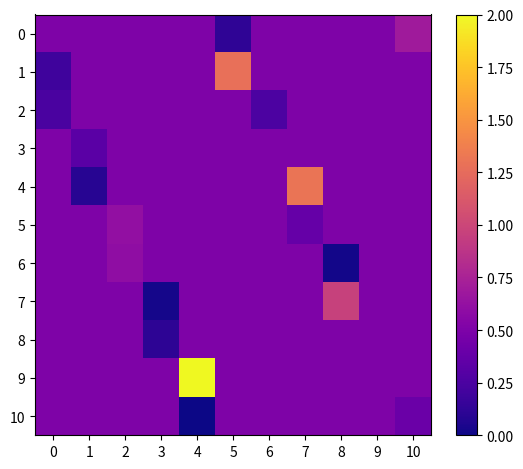

Reading left to right, transcribe all the data shown in this chart.

0: 0=0.5	1=0.5	2=0.5	3=0.5	4=0.5	5=0.1	6=0.5	7=0.5	8=0.5	9=0.5	10=0.7
1: 0=0.2	1=0.5	2=0.5	3=0.5	4=0.5	5=1.3	6=0.5	7=0.5	8=0.5	9=0.5	10=0.5
2: 0=0.2	1=0.5	2=0.5	3=0.5	4=0.5	5=0.5	6=0.3	7=0.5	8=0.5	9=0.5	10=0.5
3: 0=0.5	1=0.3	2=0.5	3=0.5	4=0.5	5=0.5	6=0.5	7=0.5	8=0.5	9=0.5	10=0.5
4: 0=0.5	1=0.1	2=0.5	3=0.5	4=0.5	5=0.5	6=0.5	7=1.3	8=0.5	9=0.5	10=0.5
5: 0=0.5	1=0.5	2=0.6	3=0.5	4=0.5	5=0.5	6=0.5	7=0.4	8=0.5	9=0.5	10=0.5
6: 0=0.5	1=0.5	2=0.6	3=0.5	4=0.5	5=0.5	6=0.5	7=0.5	8=0.0	9=0.5	10=0.5
7: 0=0.5	1=0.5	2=0.5	3=0.0	4=0.5	5=0.5	6=0.5	7=0.5	8=1.0	9=0.5	10=0.5
8: 0=0.5	1=0.5	2=0.5	3=0.1	4=0.5	5=0.5	6=0.5	7=0.5	8=0.5	9=0.5	10=0.5
9: 0=0.5	1=0.5	2=0.5	3=0.5	4=2.0	5=0.5	6=0.5	7=0.5	8=0.5	9=0.5	10=0.5
10: 0=0.5	1=0.5	2=0.5	3=0.5	4=0.0	5=0.5	6=0.5	7=0.5	8=0.5	9=0.5	10=0.4